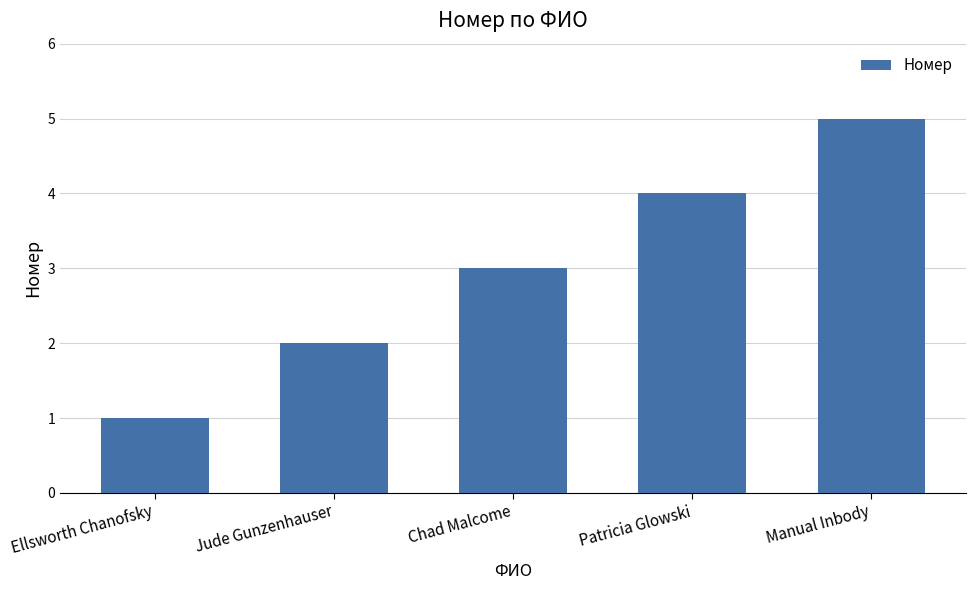

Reading left to right, list all the values displayed in this chart.

1	2	3	4	5